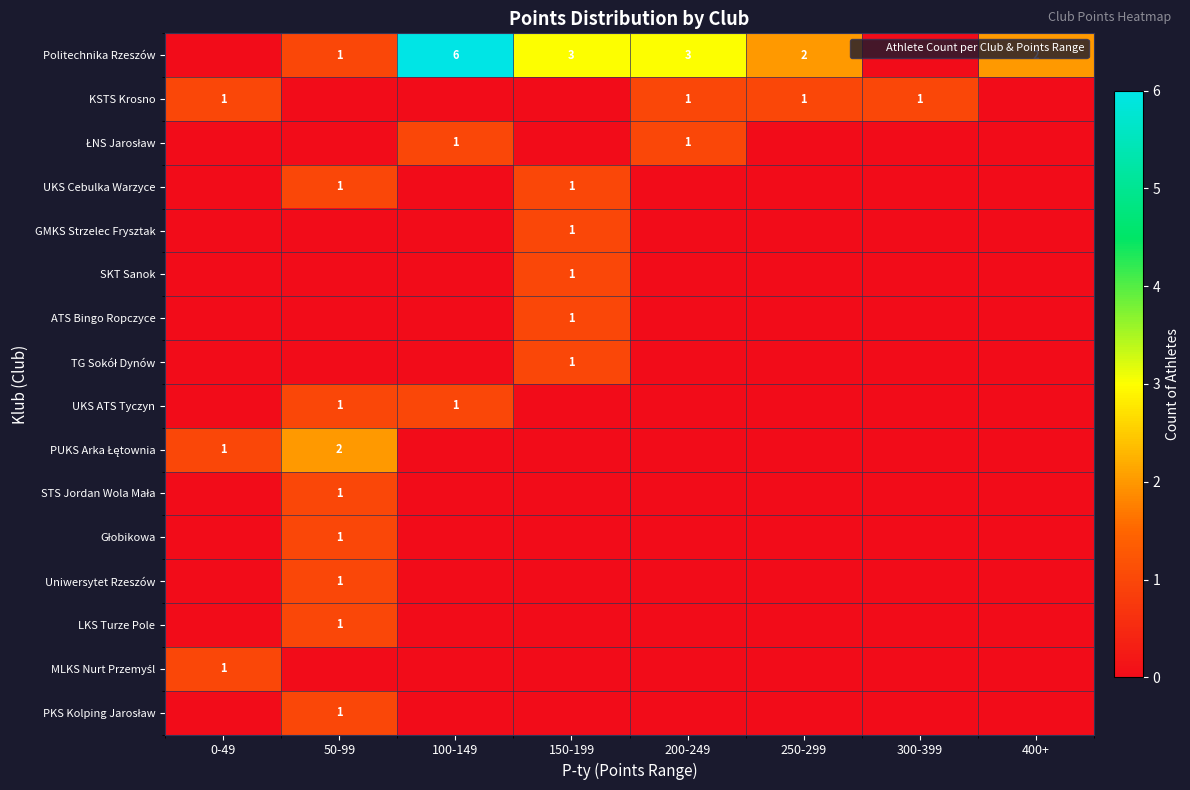

Count the number of data series in this chart.

16